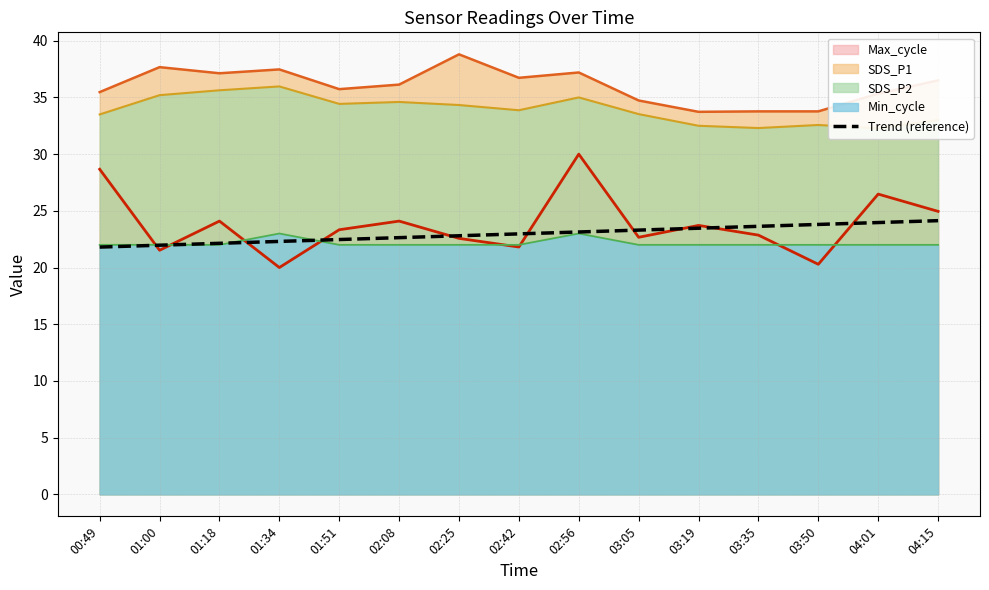

What is the sum of the values at 03:05 and 03:19?

46.8